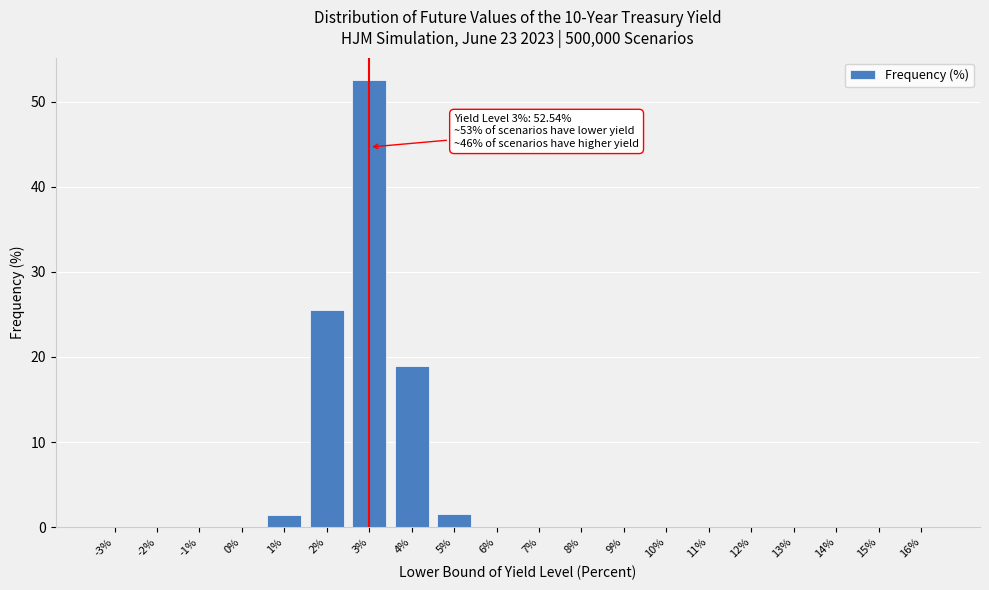

At which category does the chart reach its peak across all series?

3%